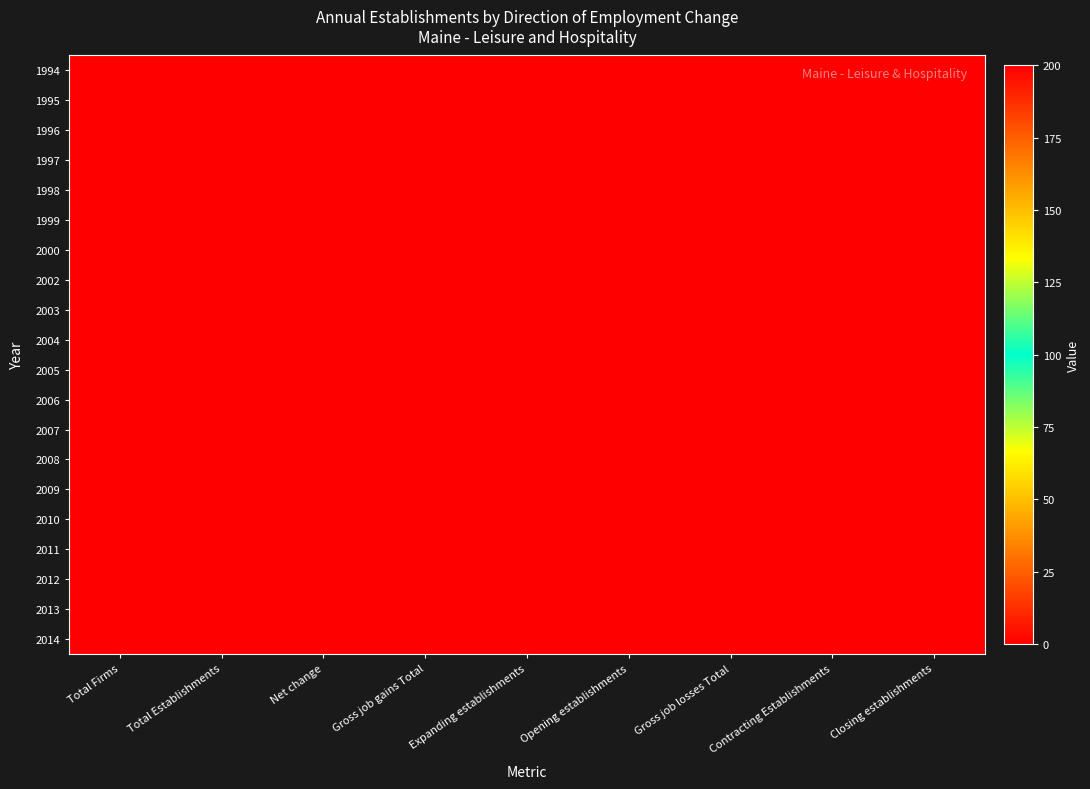

At how many categories does at least one series exceed 132?

5